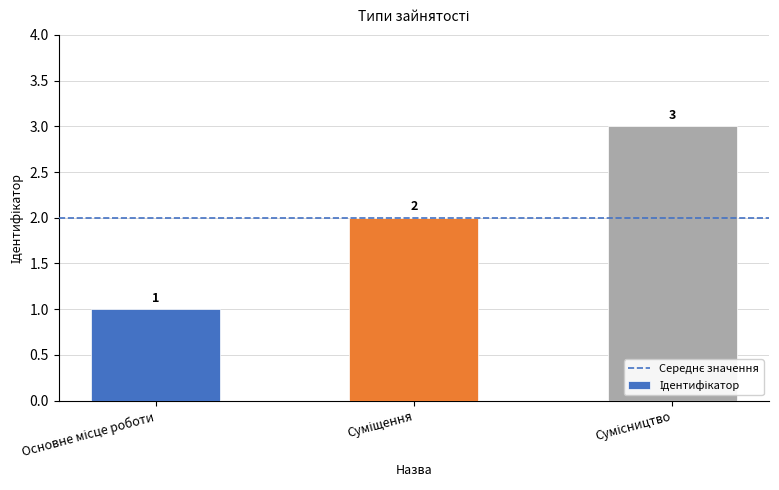

What is the greatest value displayed?

3